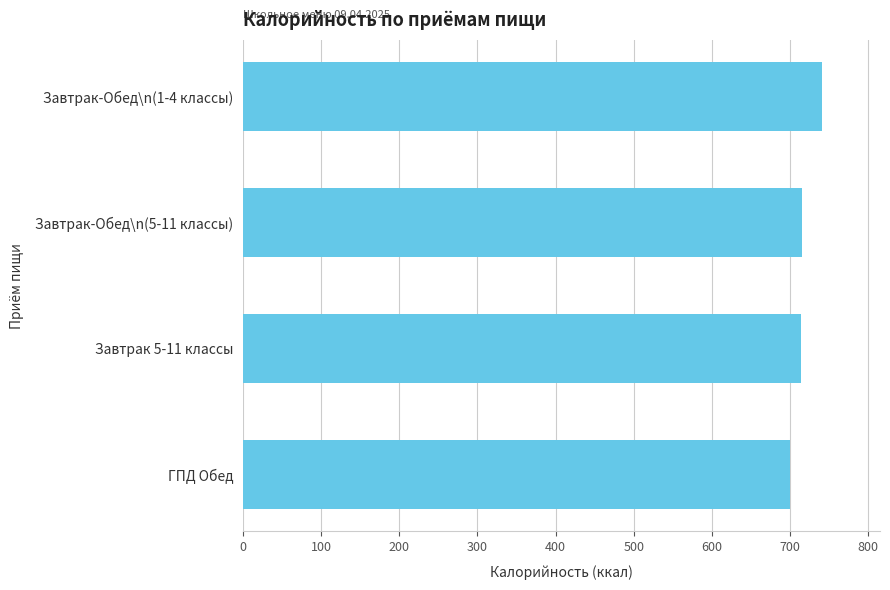

Which label corresponds to the largest value in the chart?

Завтрак-Обед\n(1-4 классы)